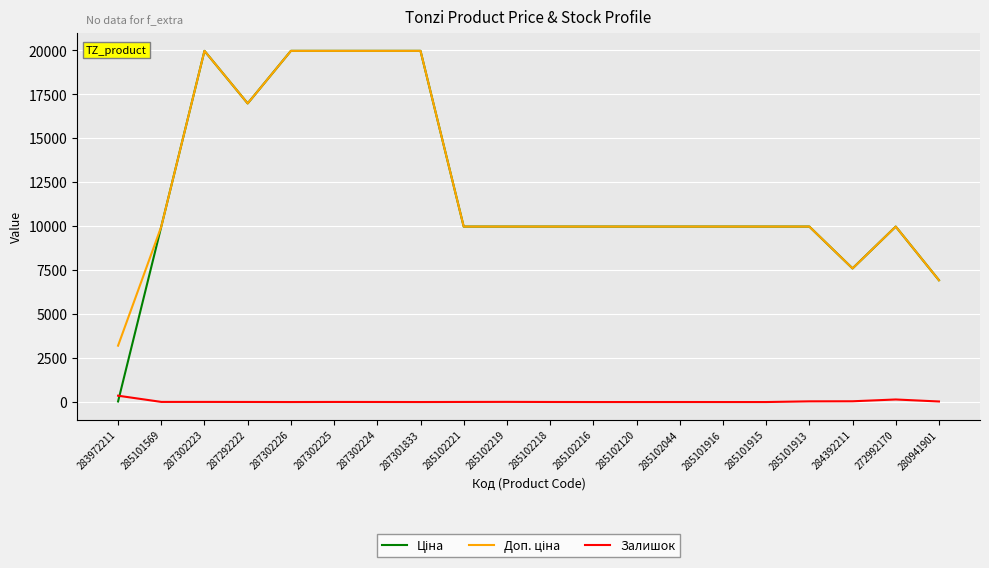

True or false: Залишок has a value of 7.0 at 285101569.

True